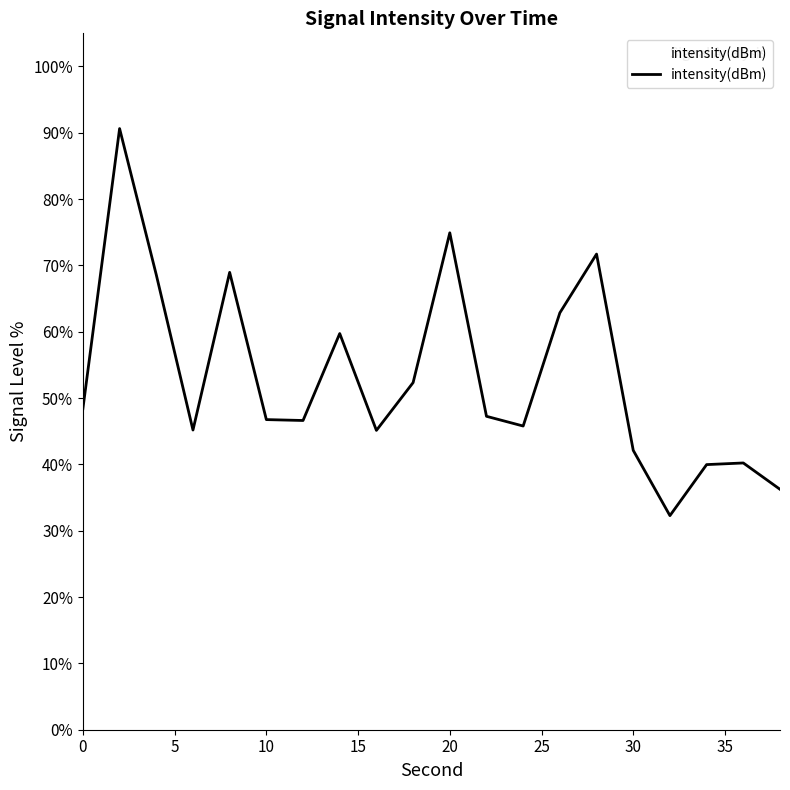

What is the greatest value displayed?

90.6